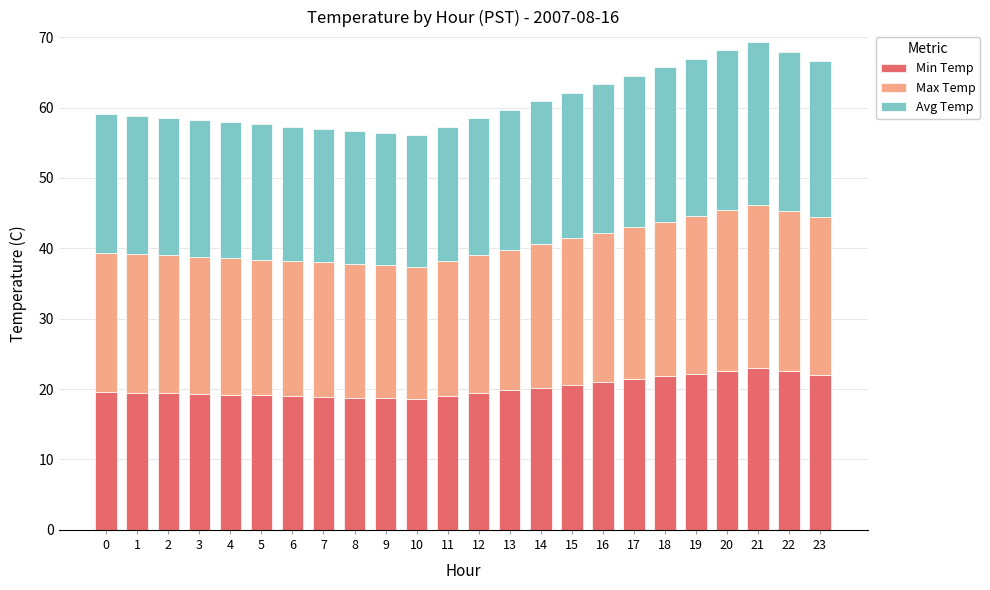

What is the value of the Min Temp bar at the 4th from the left?

19.3